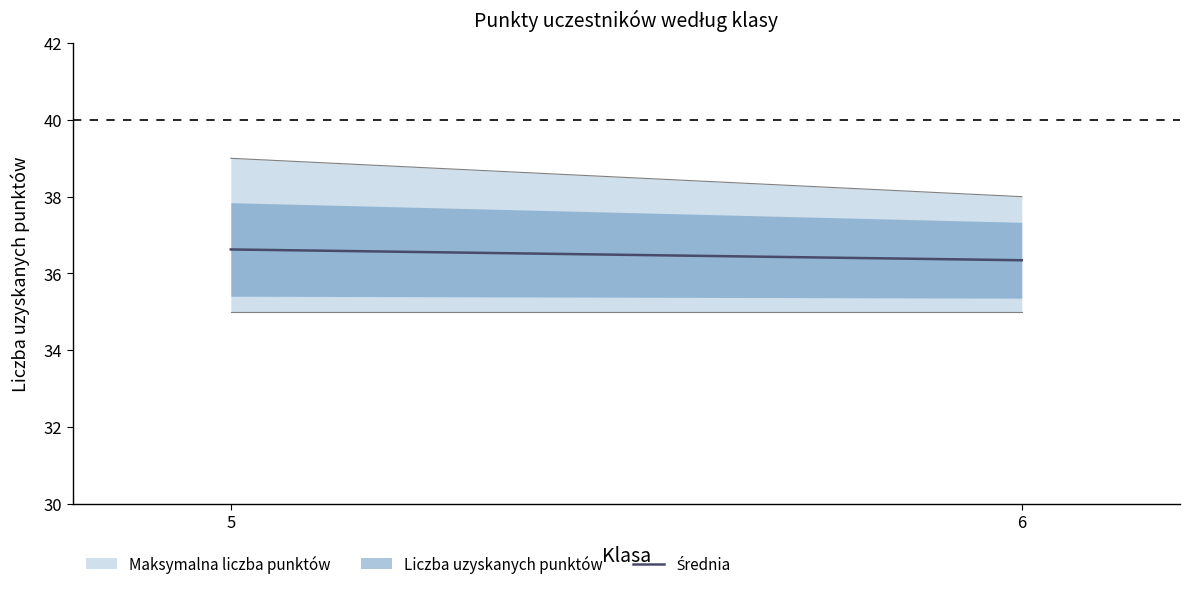

Reading right to left, what are all the values shown in this chart?

6=36.3	5=36.6